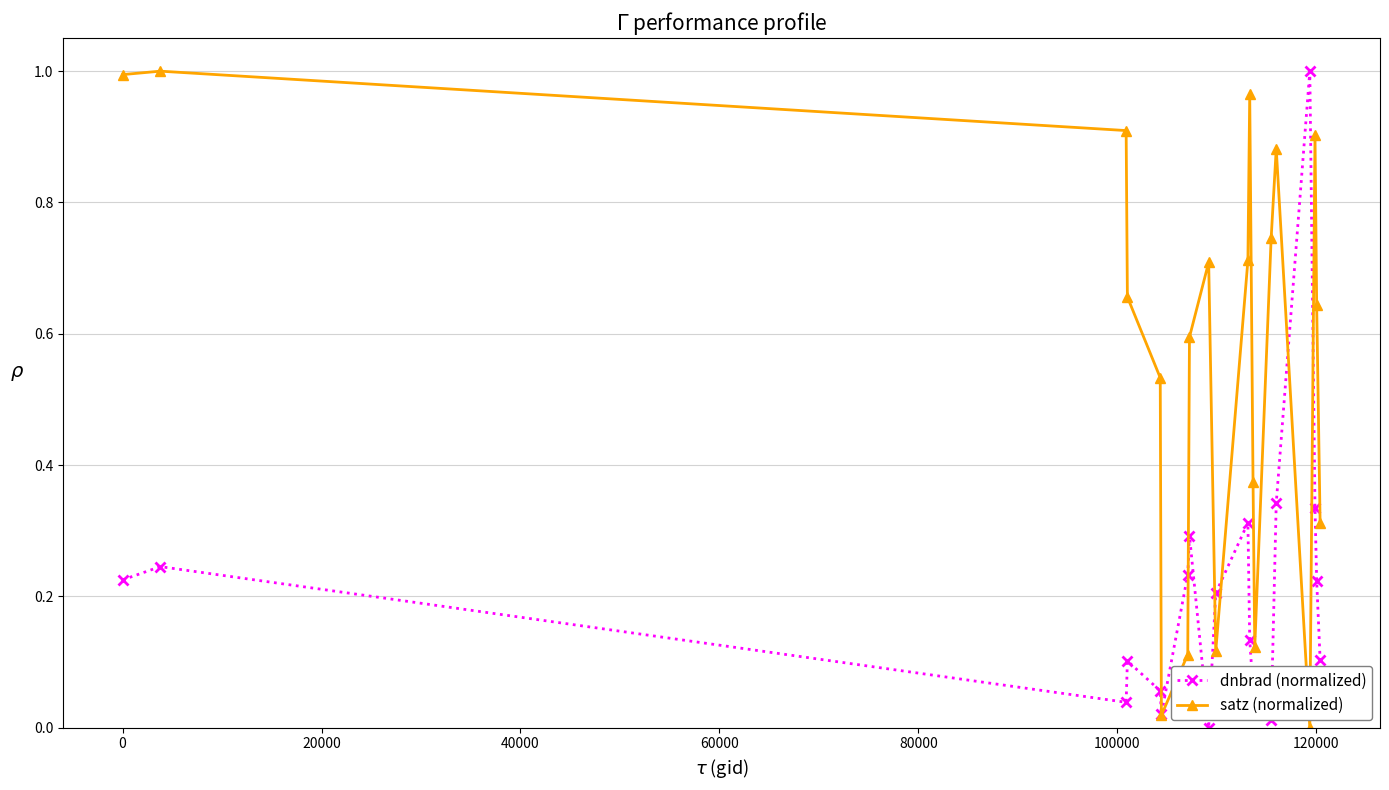

True or false: dnbrad (normalized) and satz (normalized) cross at least once.

True